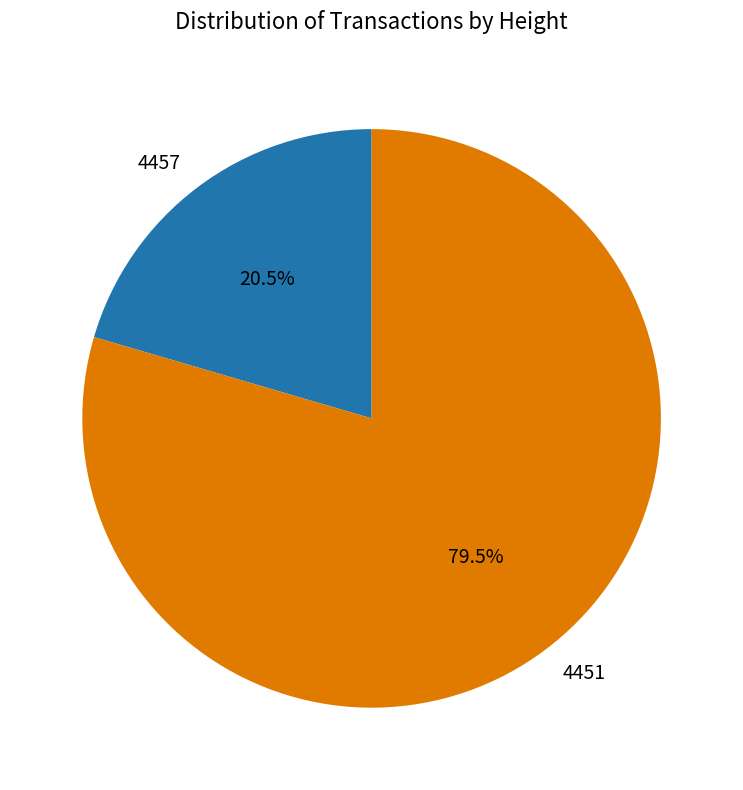

Combined, do 4451 and 4457 account for over 50%?

Yes